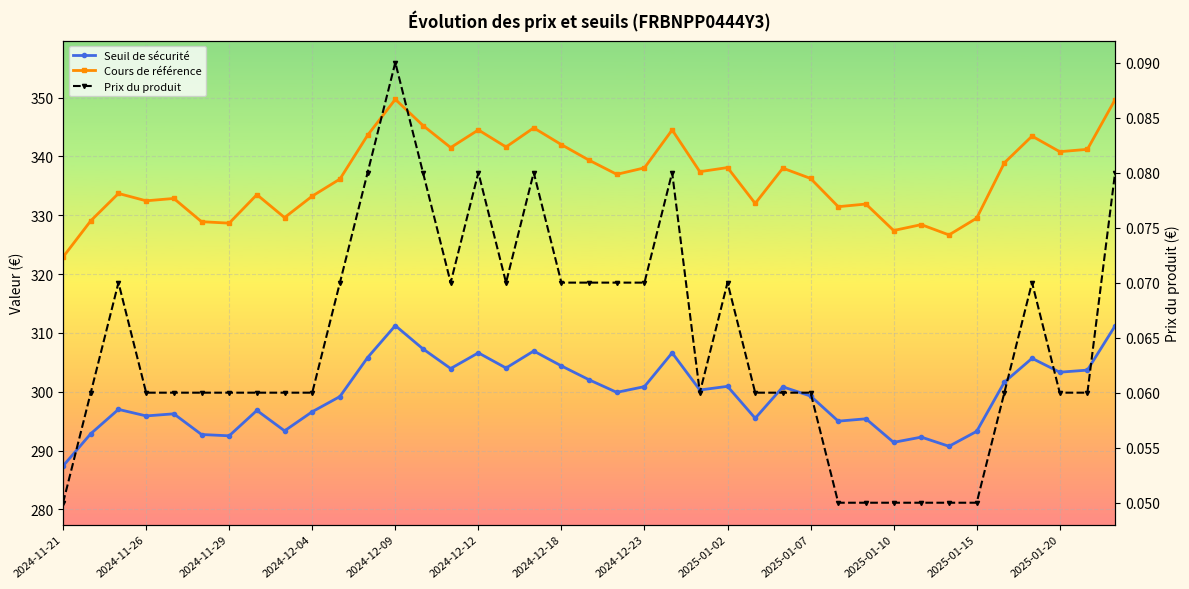

True or false: Cours de référence and Prix du produit intersect in this chart.

False